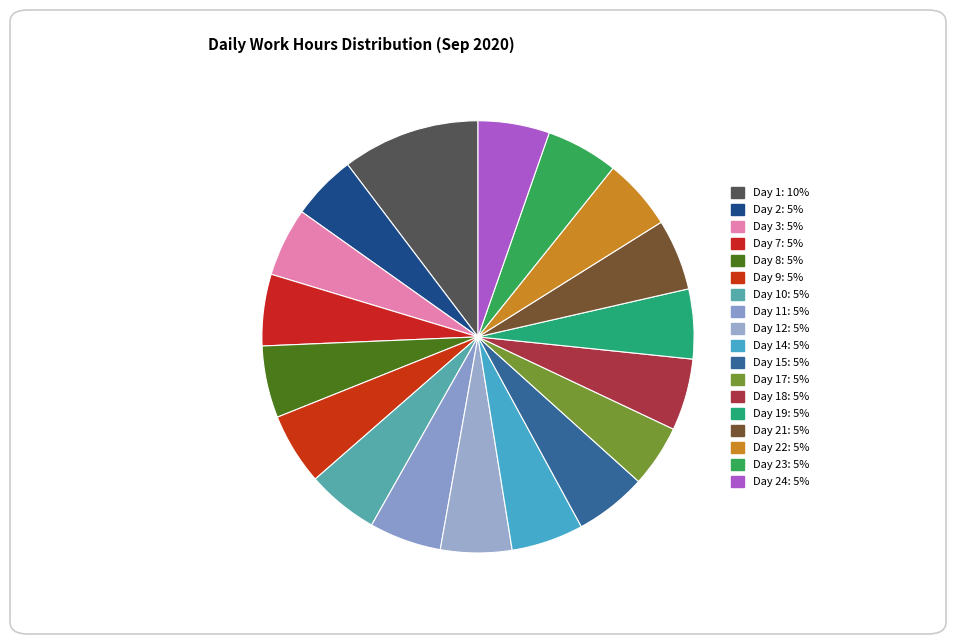

To the nearest percent, what is the average slice percentage?

6%